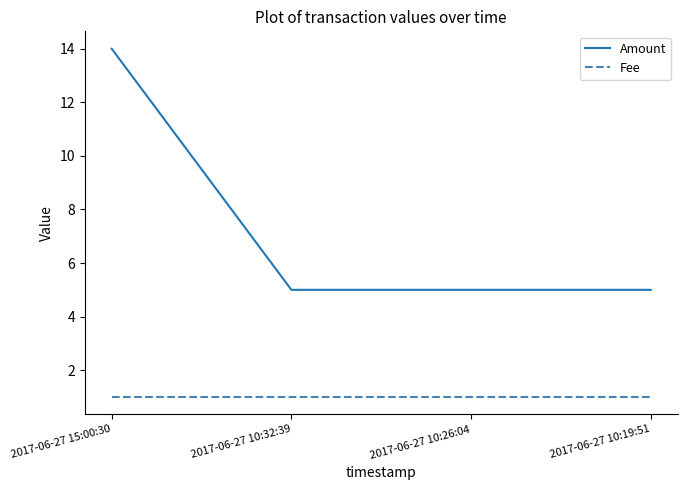

What position from the left is 2017-06-27 10:26:04?

3